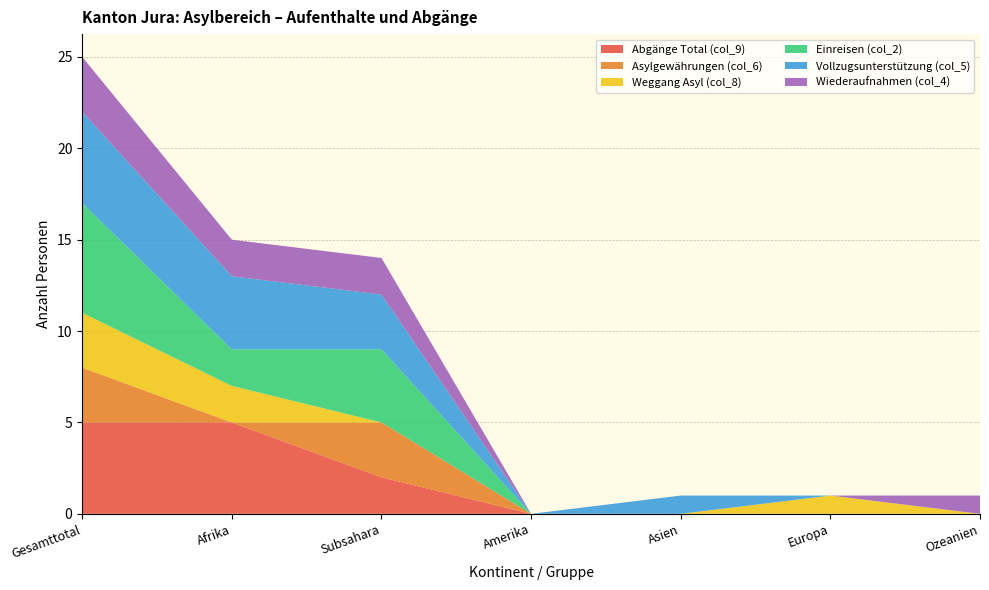

Reading left to right, list all the values displayed in this chart.

Abgänge Total (col_9): 5	5	2	0	0	0	0
Asylgewährungen (col_6): 3	0	3	0	0	0	0
Weggang Asyl (col_8): 3	2	0	0	0	1	0
Einreisen (col_2): 6	2	4	0	0	0	0
Vollzugsunterstützung (col_5): 5	4	3	0	1	0	0
Wiederaufnahmen (col_4): 3	2	2	0	0	0	1